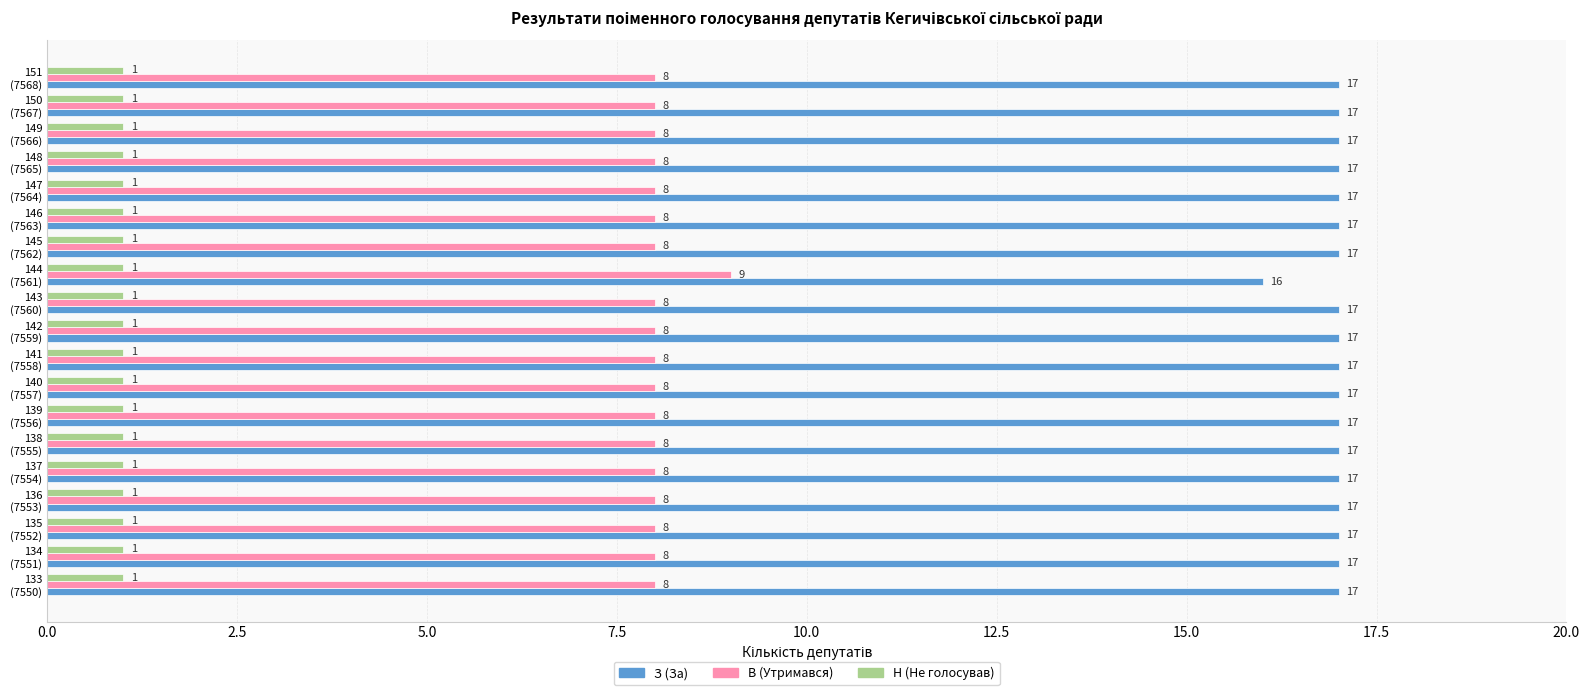

What is the average value of the З (За) series?

17